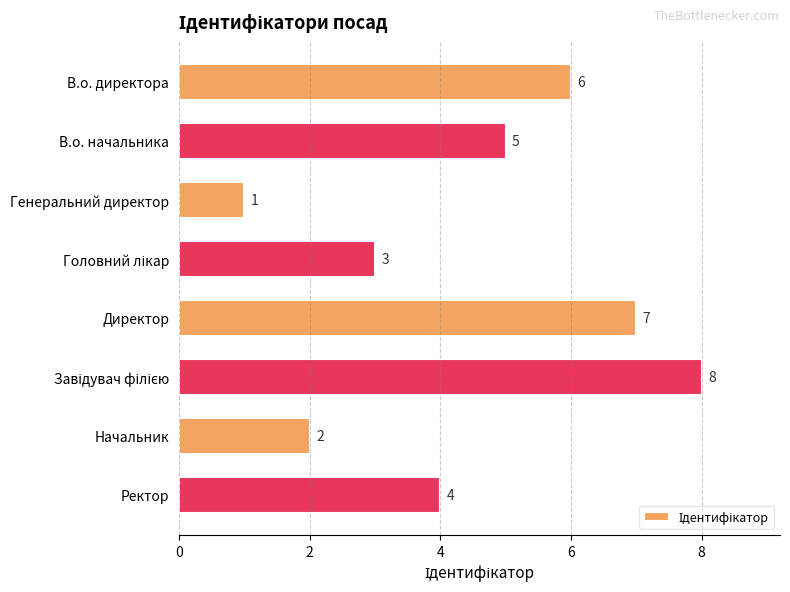

How many data points does each series have?

8